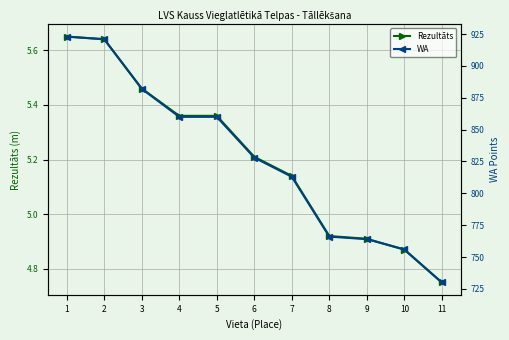

At how many categories does at least one series exceed 450?

11